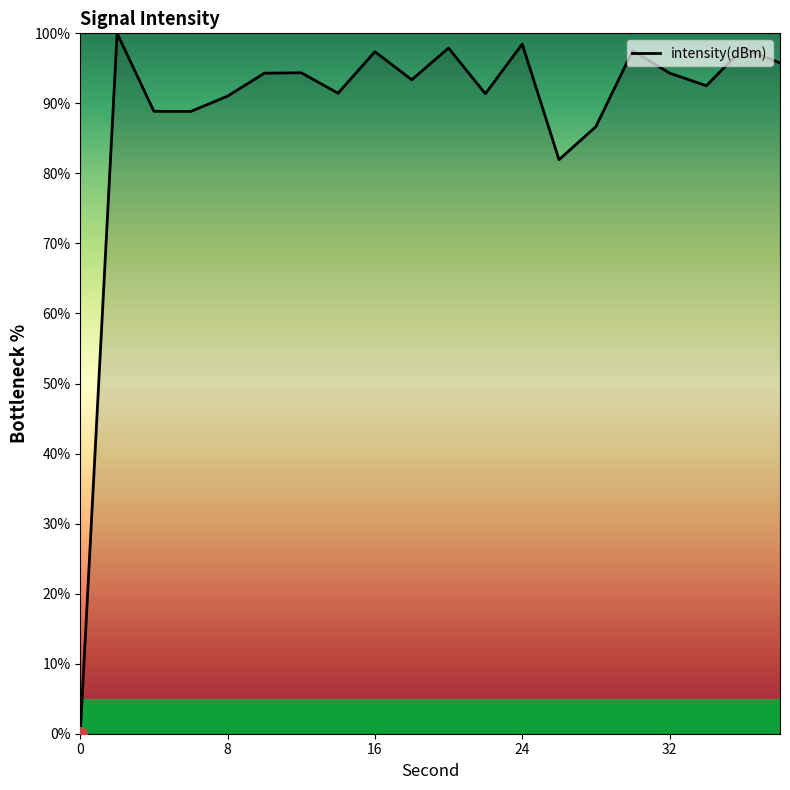

What is the maximum value shown in the chart?

100.0